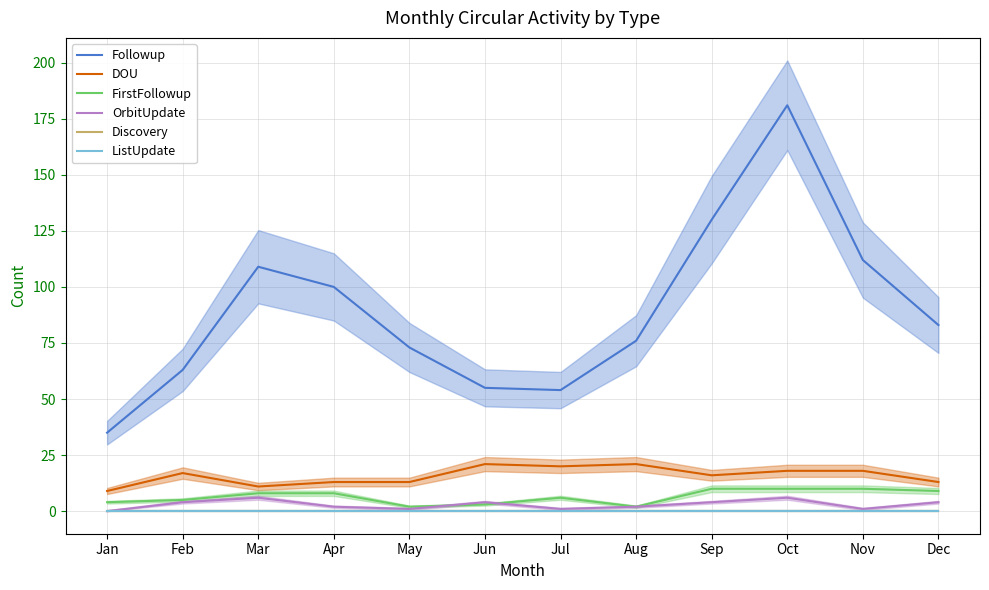

Reading left to right, list all the values displayed in this chart.

Followup: Jan=35	Feb=63	Mar=109	Apr=100	May=73	Jun=55	Jul=54	Aug=76	Sep=130	Oct=181	Nov=112	Dec=83
DOU: Jan=9	Feb=17	Mar=11	Apr=13	May=13	Jun=21	Jul=20	Aug=21	Sep=16	Oct=18	Nov=18	Dec=13
FirstFollowup: Jan=4	Feb=5	Mar=8	Apr=8	May=2	Jun=3	Jul=6	Aug=2	Sep=10	Oct=10	Nov=10	Dec=9
OrbitUpdate: Jan=0	Feb=4	Mar=6	Apr=2	May=1	Jun=4	Jul=1	Aug=2	Sep=4	Oct=6	Nov=1	Dec=4
Discovery: Jan=0	Feb=0	Mar=0	Apr=0	May=0	Jun=0	Jul=0	Aug=0	Sep=0	Oct=0	Nov=0	Dec=0
ListUpdate: Jan=0	Feb=0	Mar=0	Apr=0	May=0	Jun=0	Jul=0	Aug=0	Sep=0	Oct=0	Nov=0	Dec=0